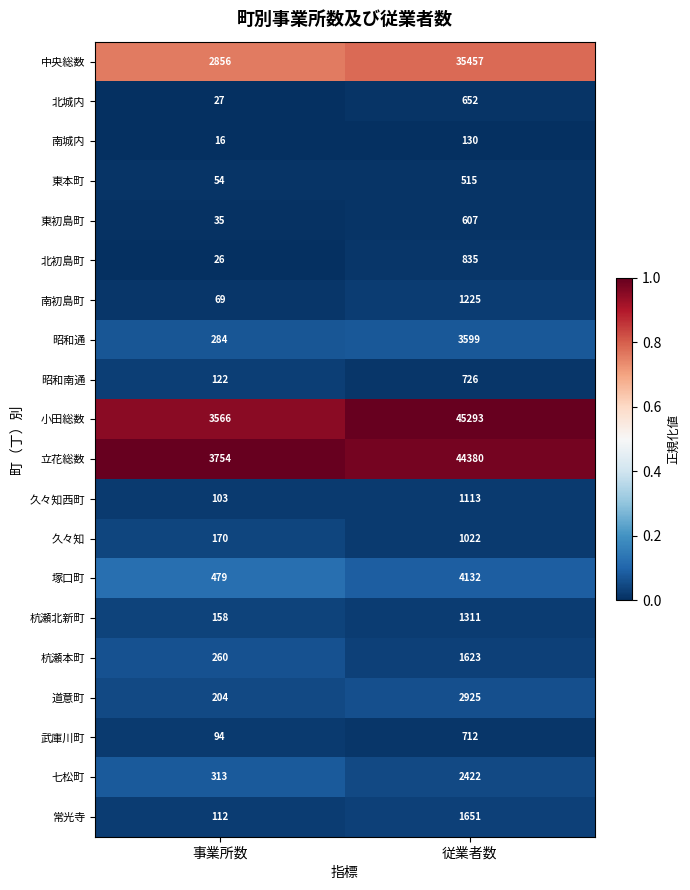

Read the 北初島町 value at 事業所数, to the nearest 10.

30